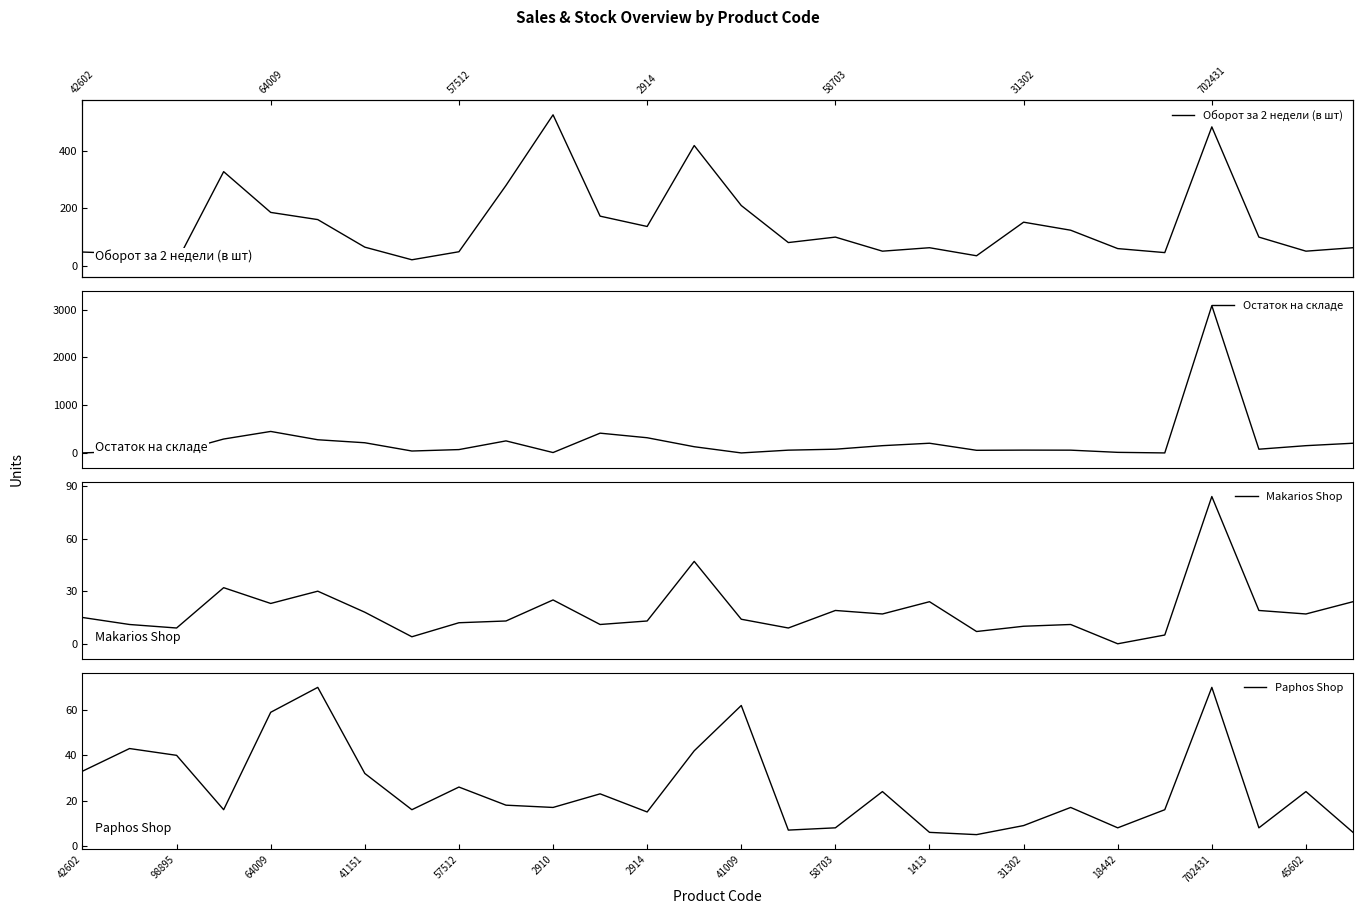

What is the maximum value for Makarios Shop?

84